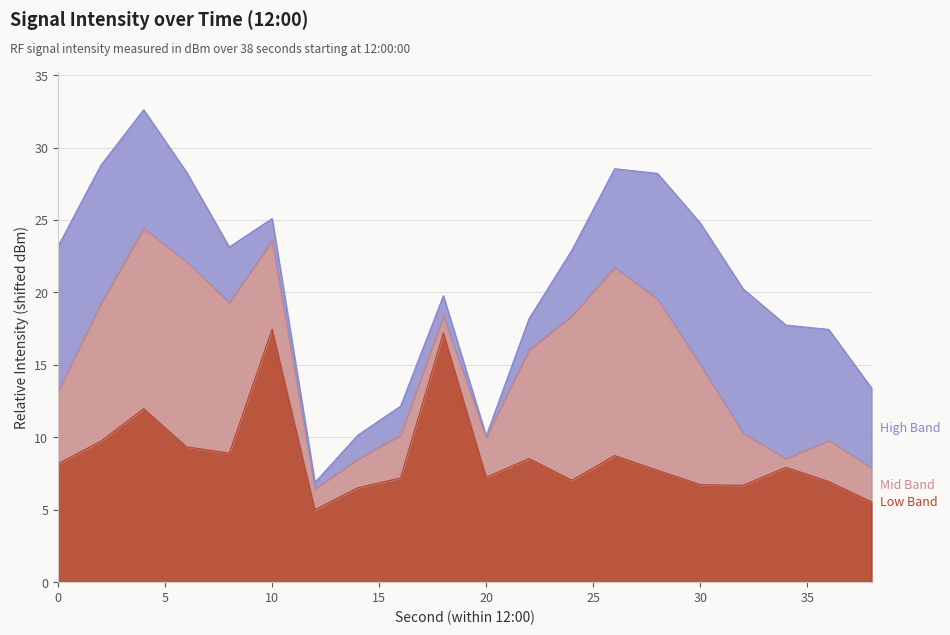

How many values exceed 7?

14